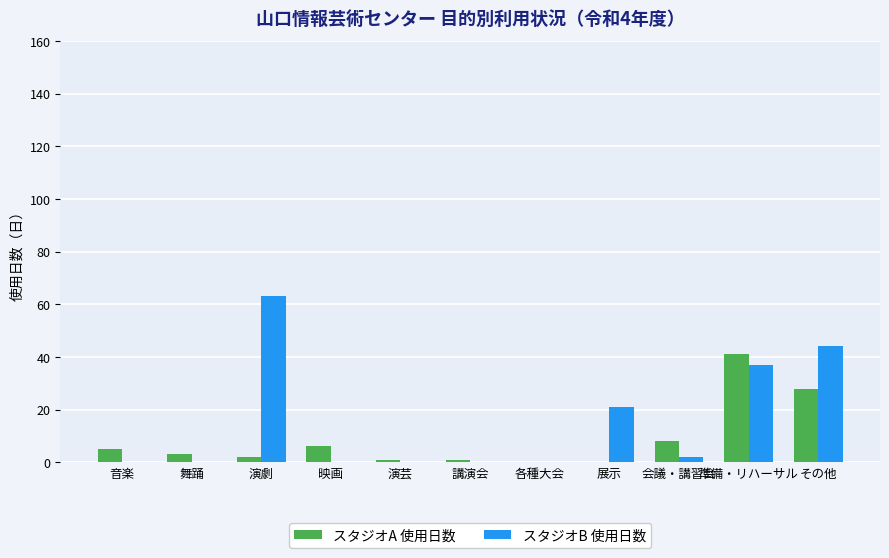

Reading left to right, transcribe all the data shown in this chart.

スタジオA 使用日数: 音楽=5	舞踊=3	演劇=2	映画=6	演芸=1	講演会=1	各種大会=0	展示=0	会議・講習会=8	準備・リハーサル=41	その他=28
スタジオB 使用日数: 音楽=0	舞踊=0	演劇=63	映画=0	演芸=0	講演会=0	各種大会=0	展示=21	会議・講習会=2	準備・リハーサル=37	その他=44